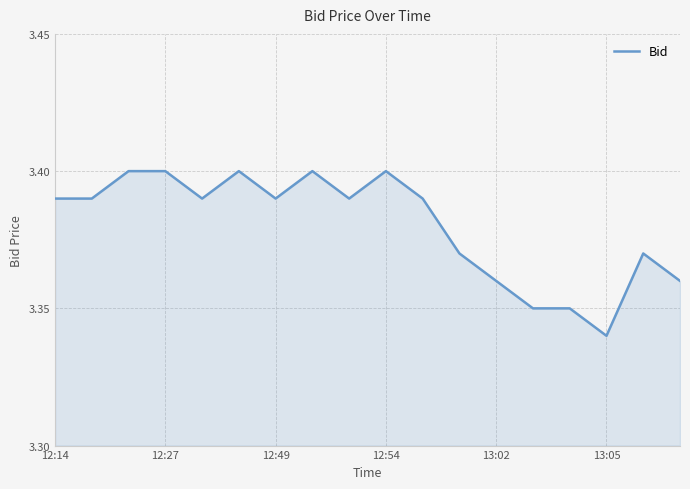

The value at 12:54 is 1.2. True or false?

False